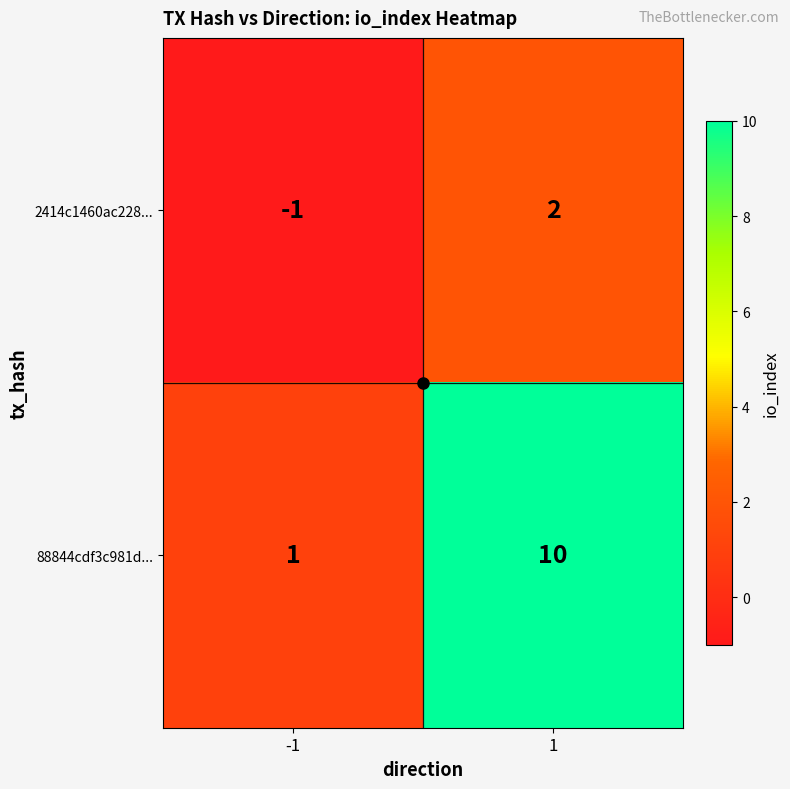

How many data points does each series have?

2